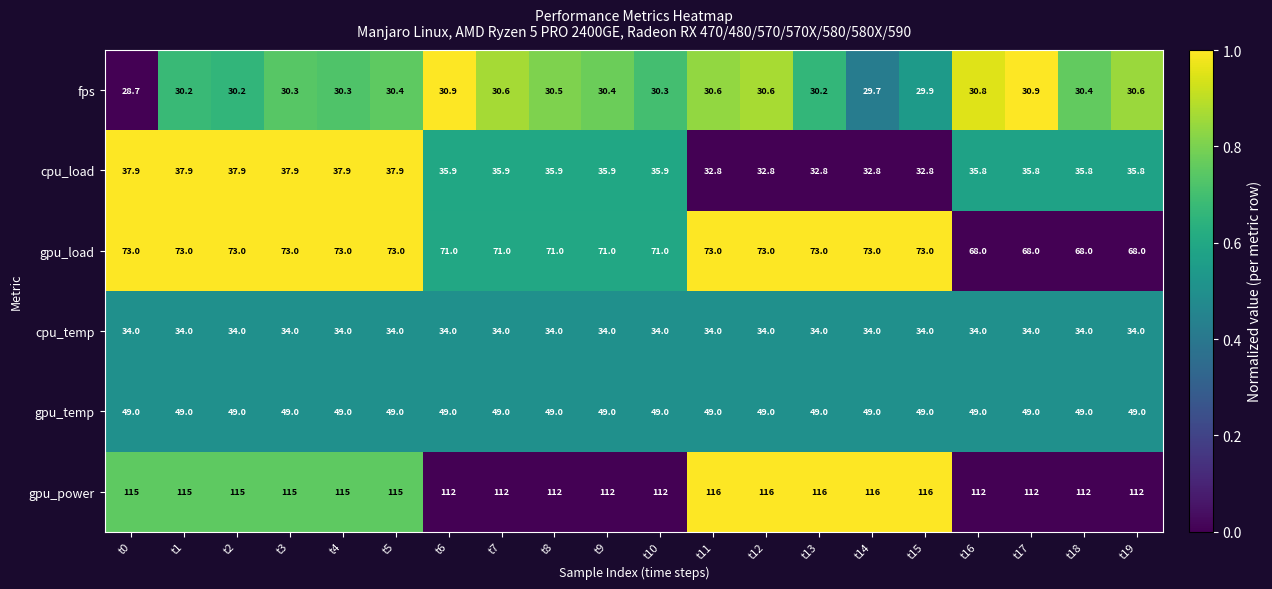

How many series are shown in this chart?

6